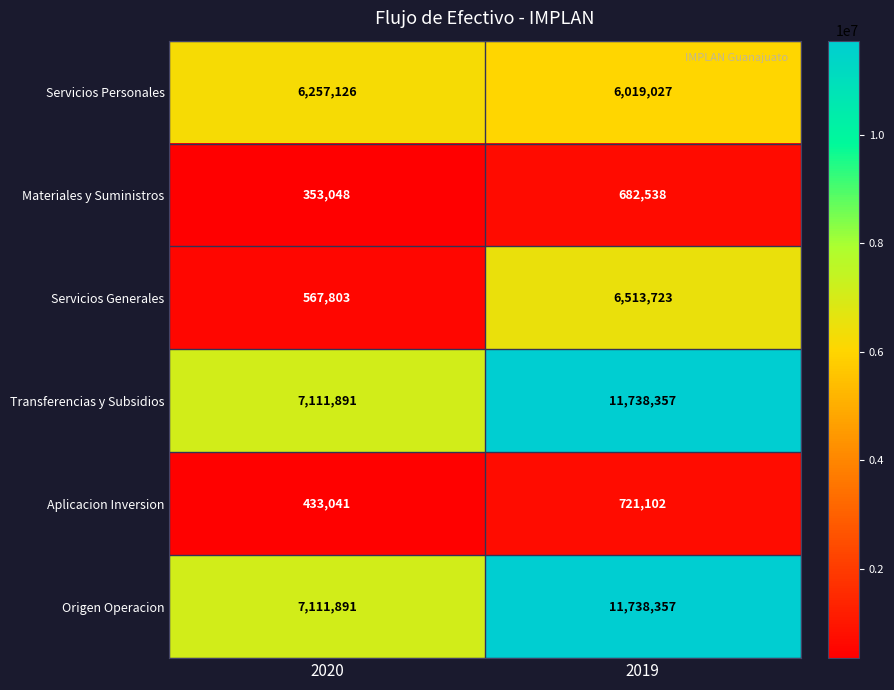

Is the value of Aplicacion Inversion at 2019 greater than the value of Materiales y Suministros at 2020?

Yes